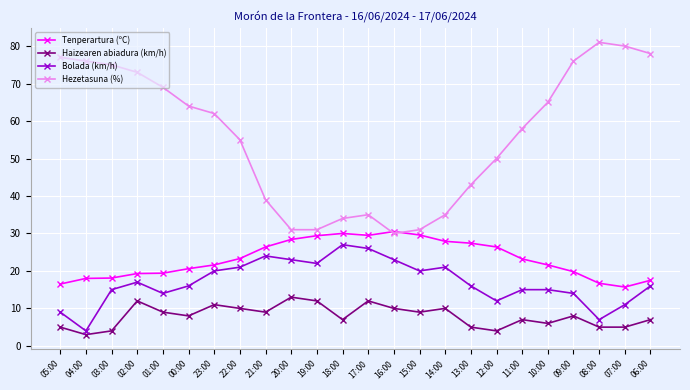

What is the difference between the maximum and minimum values in the Tenperartura (ºC) series?

14.8